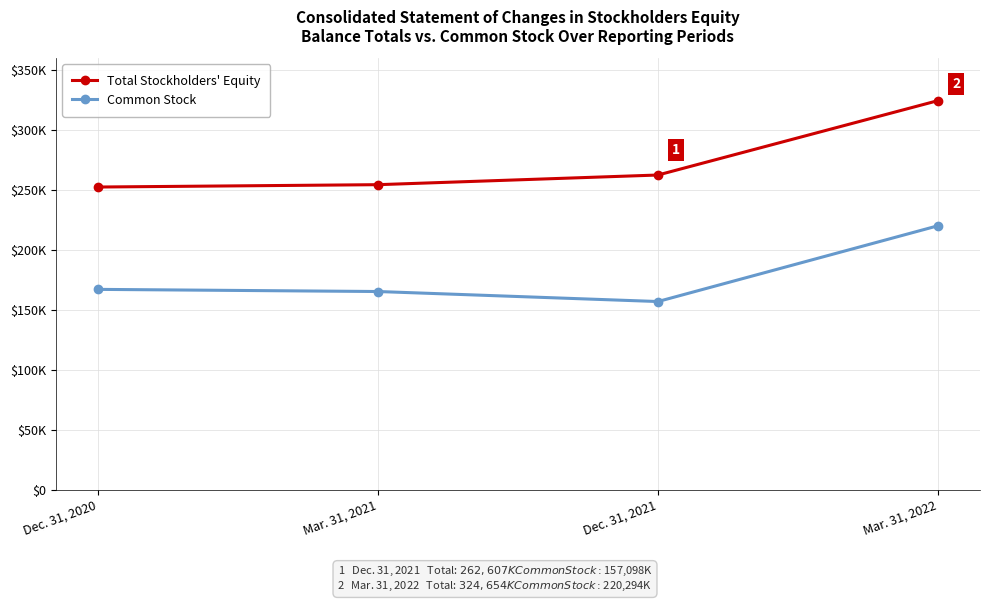

Which series has the largest total across all categories?

Total Stockholders' Equity